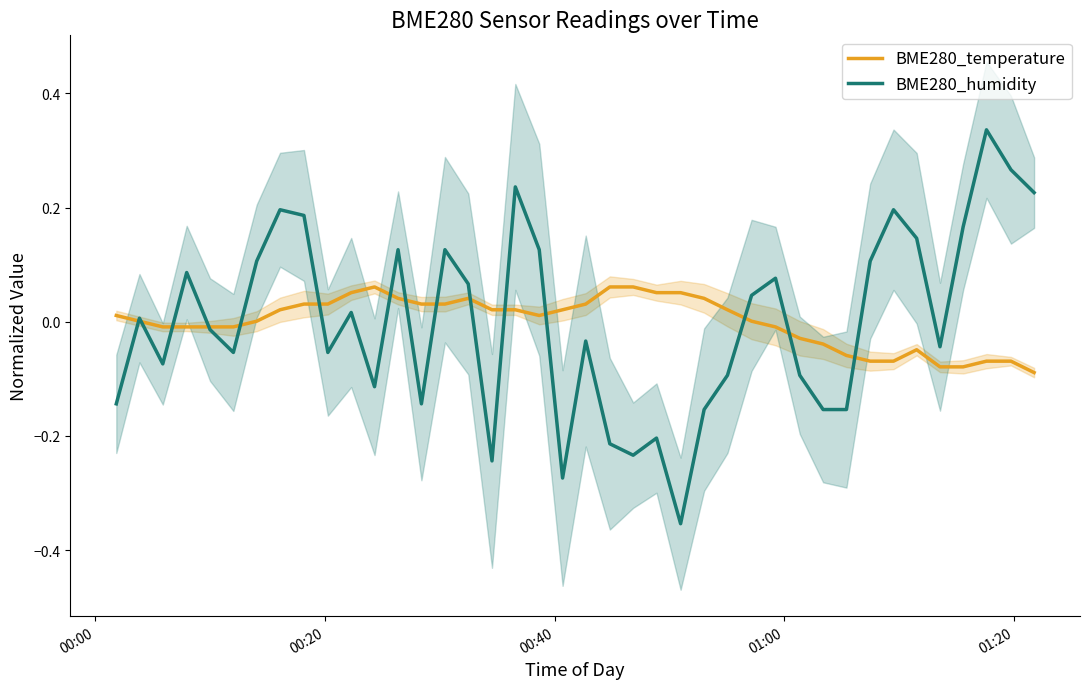

What is the highest value of the BME280_humidity series?

0.3